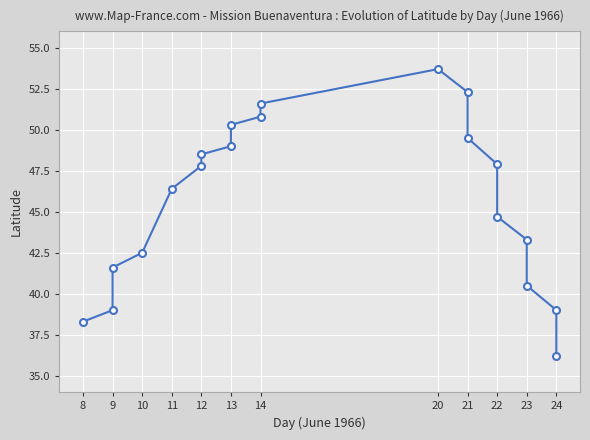

What is the approximate value at 21?

49.5